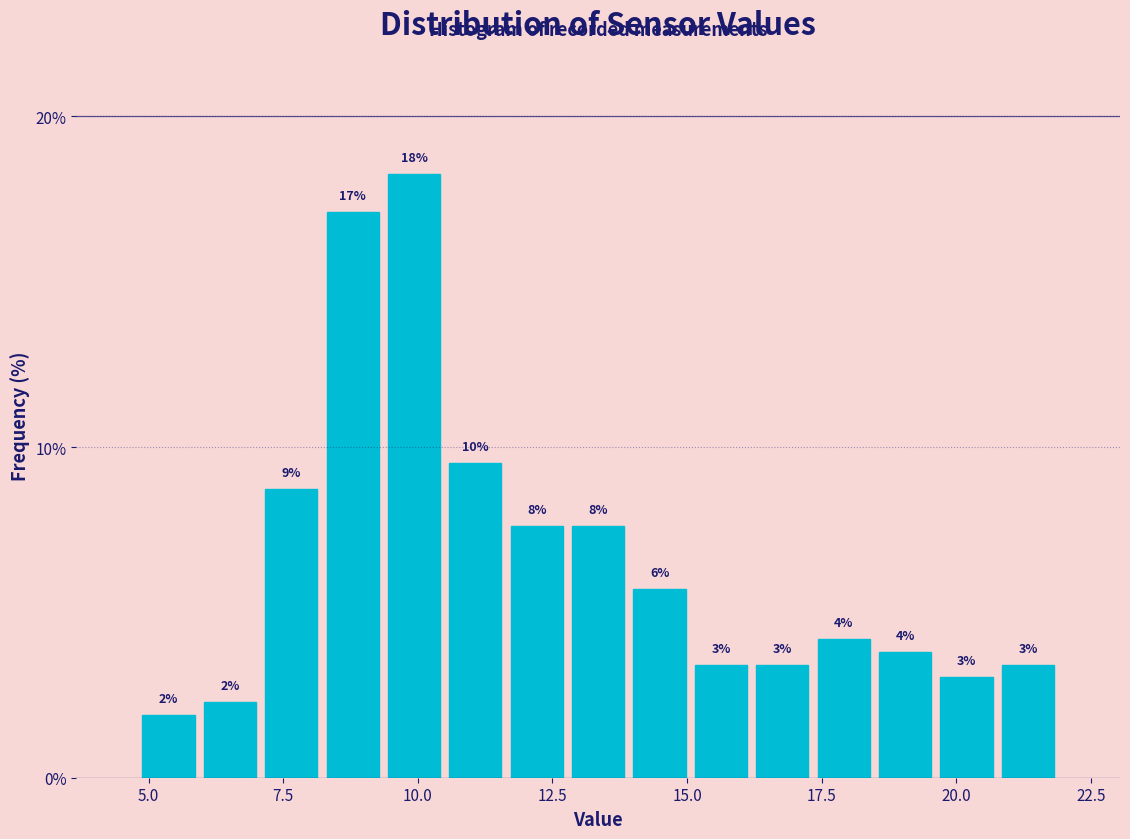

Around what value on the x-axis is the tallest bar? Give the approximate position of its centre, as read against the axis.

10.0